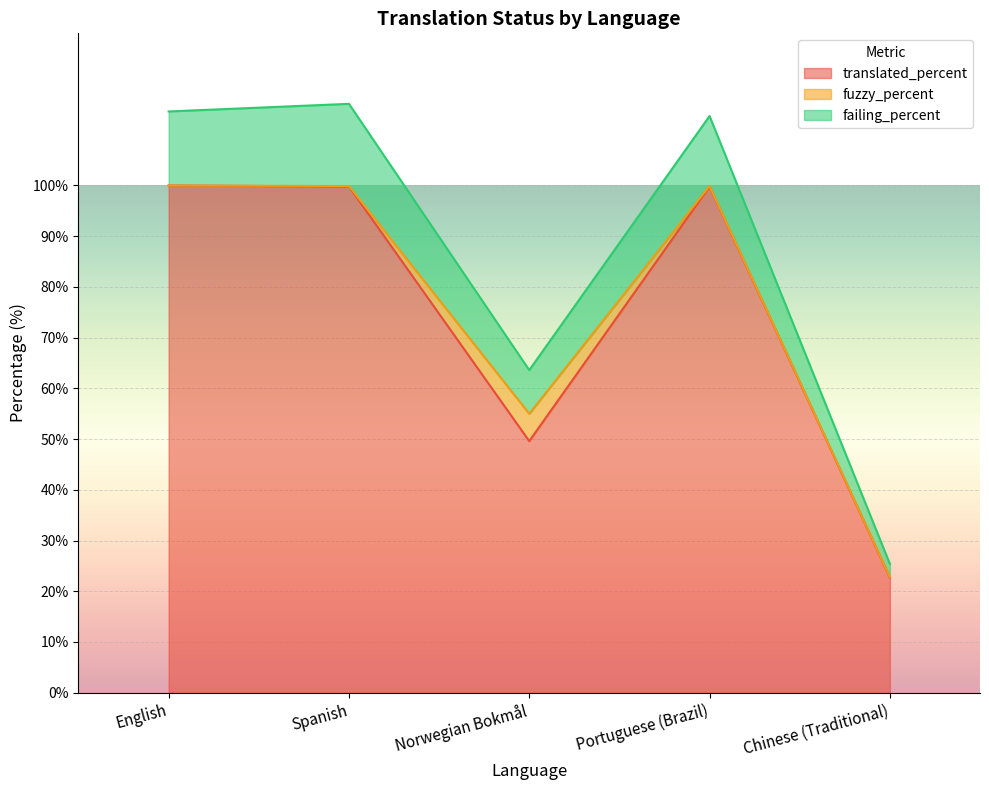

At which label is translated_percent closest to 61?

Norwegian Bokmål